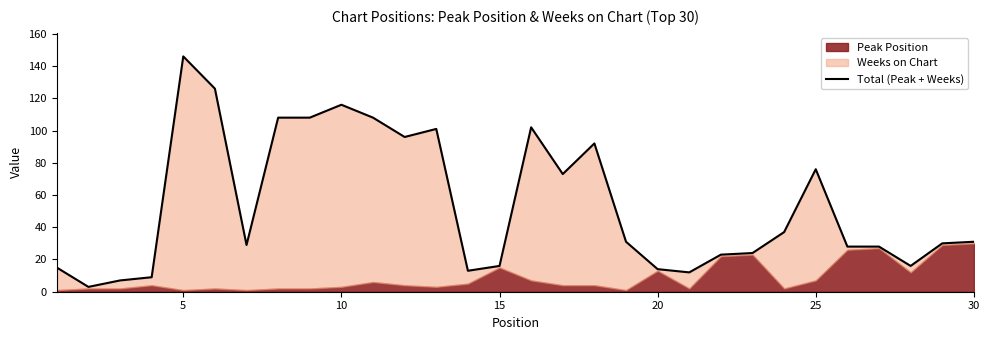

How many data points are less than 31?

15